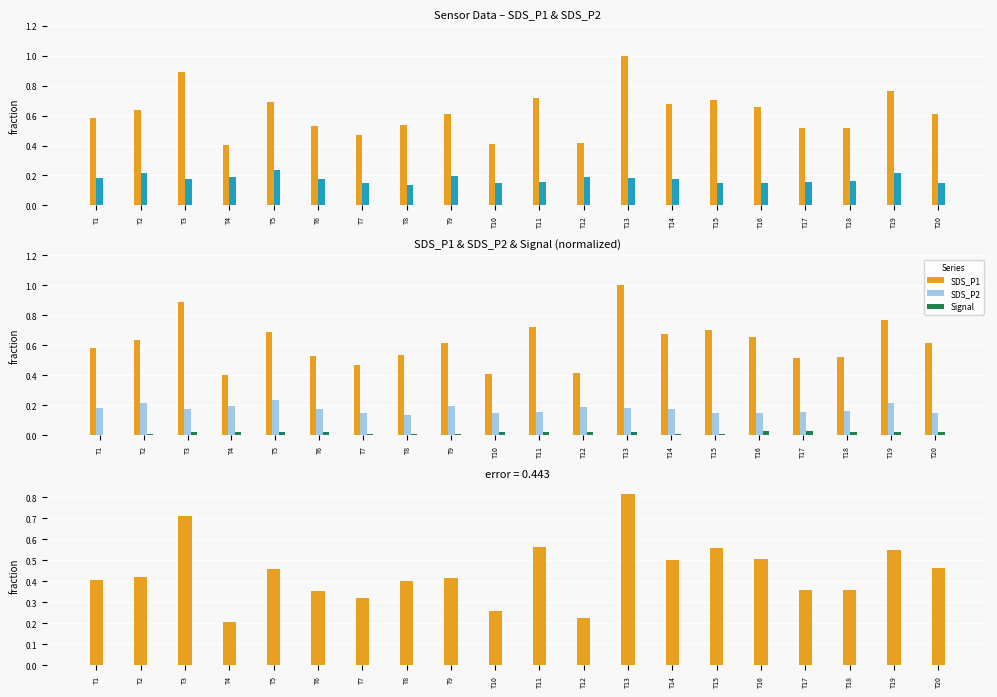

Which series has the widest spread of values?

SDS_P1 - SDS_P2